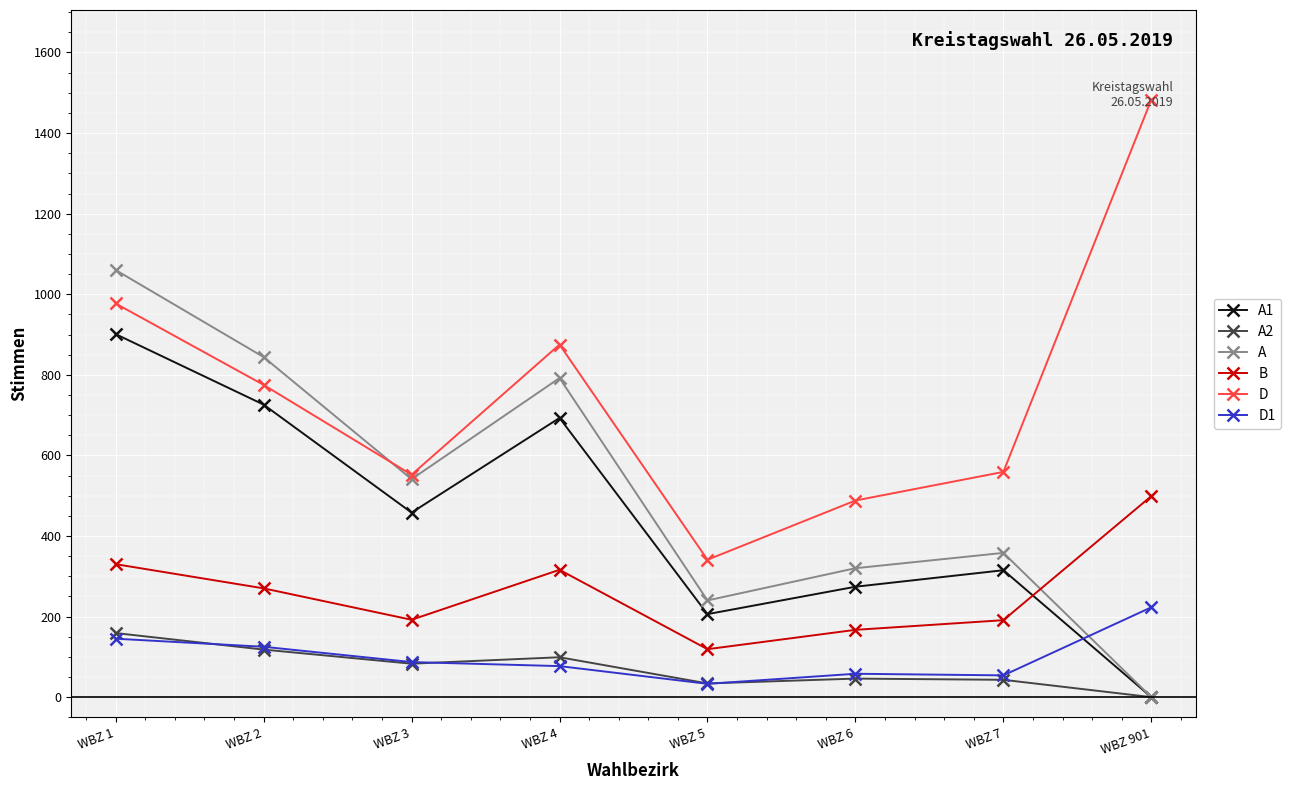

Where is the first local minimum for B?

WBZ 3